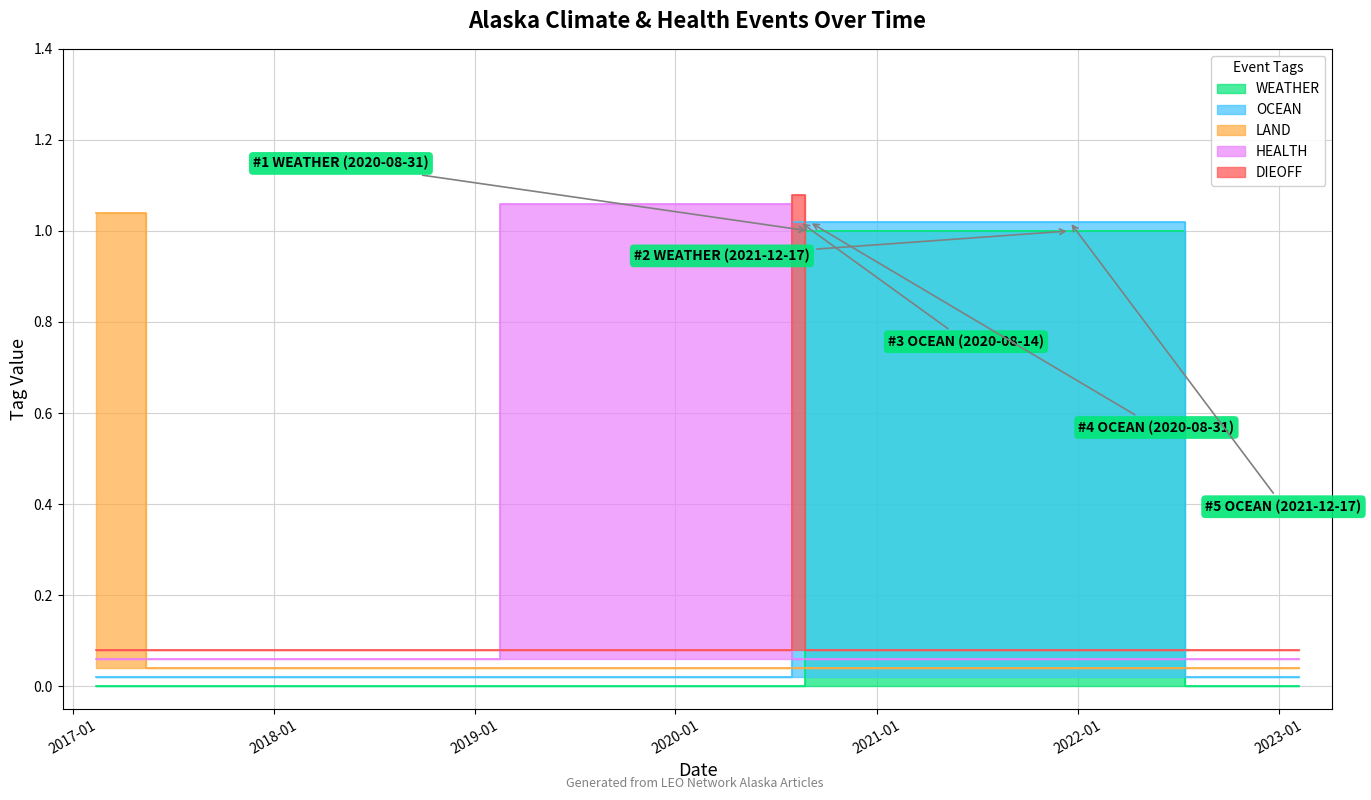

True or false: WEATHER and OCEAN cross at least once.

False